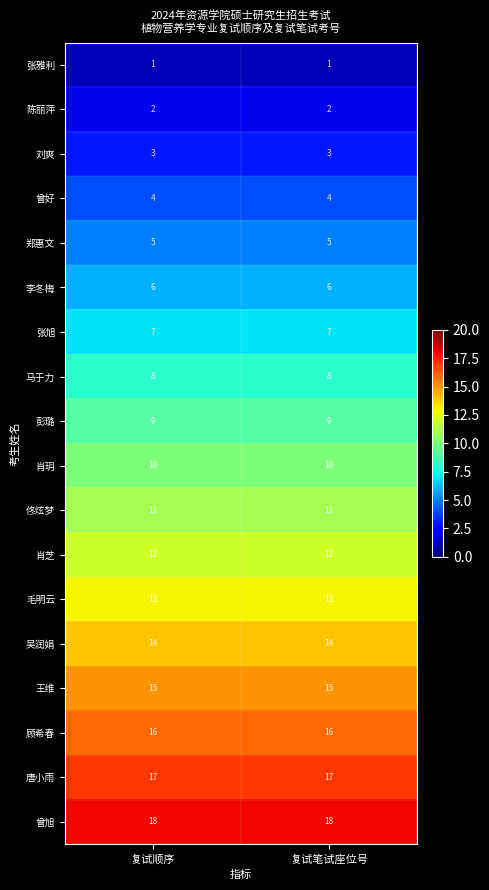

The 张旭 series shows 11 at 复试顺序. True or false?

False